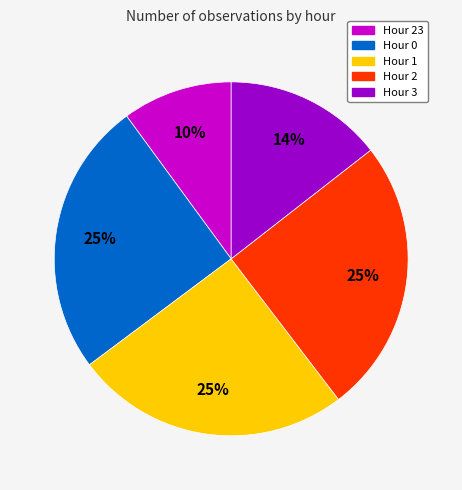

Does any single category account for the majority?

No